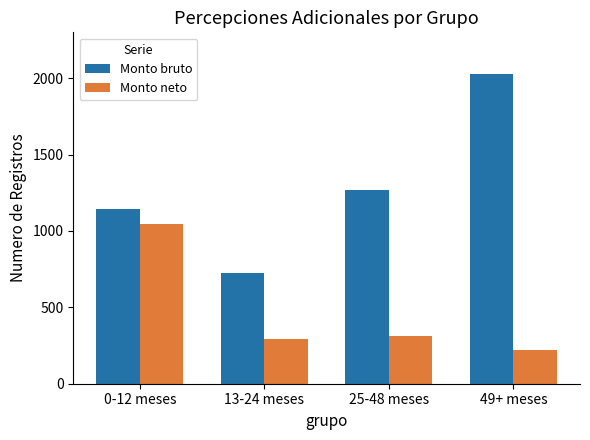

What is the maximum value for Monto neto?

1044